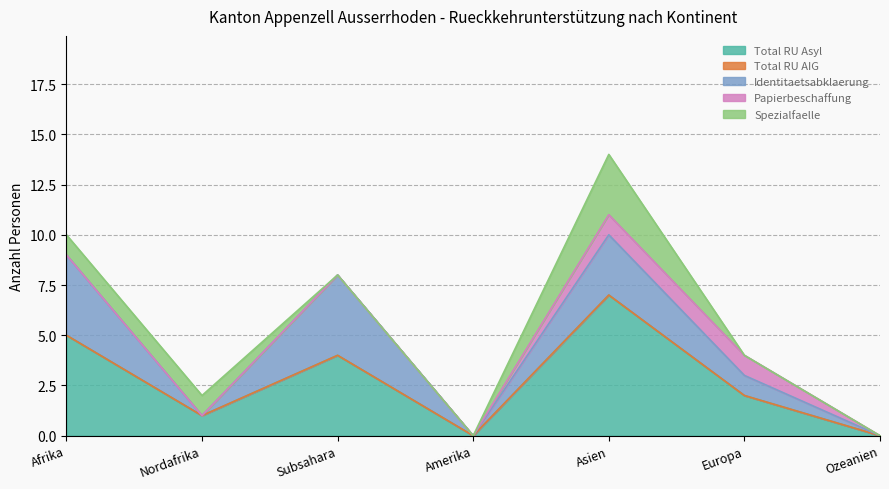

At which category is the sum across all series the highest?

Asien